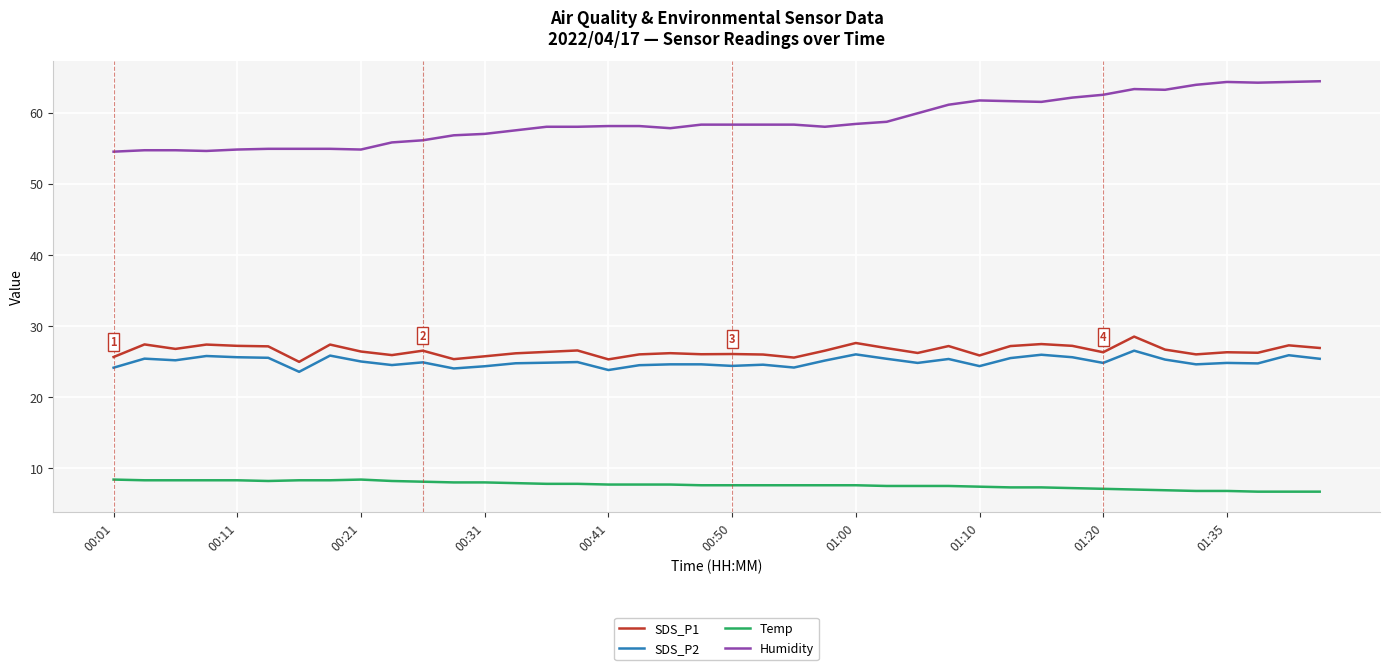

True or false: Temp and SDS_P2 intersect in this chart.

False